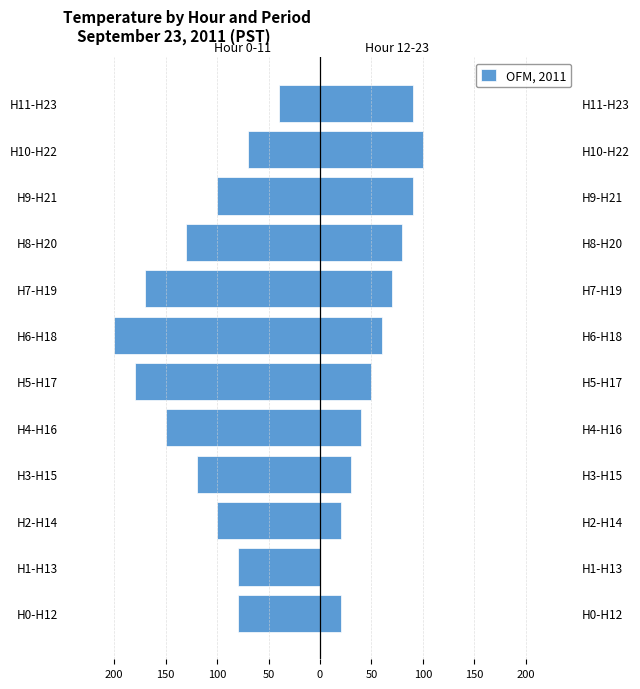

How many categories are shown in the chart?

12